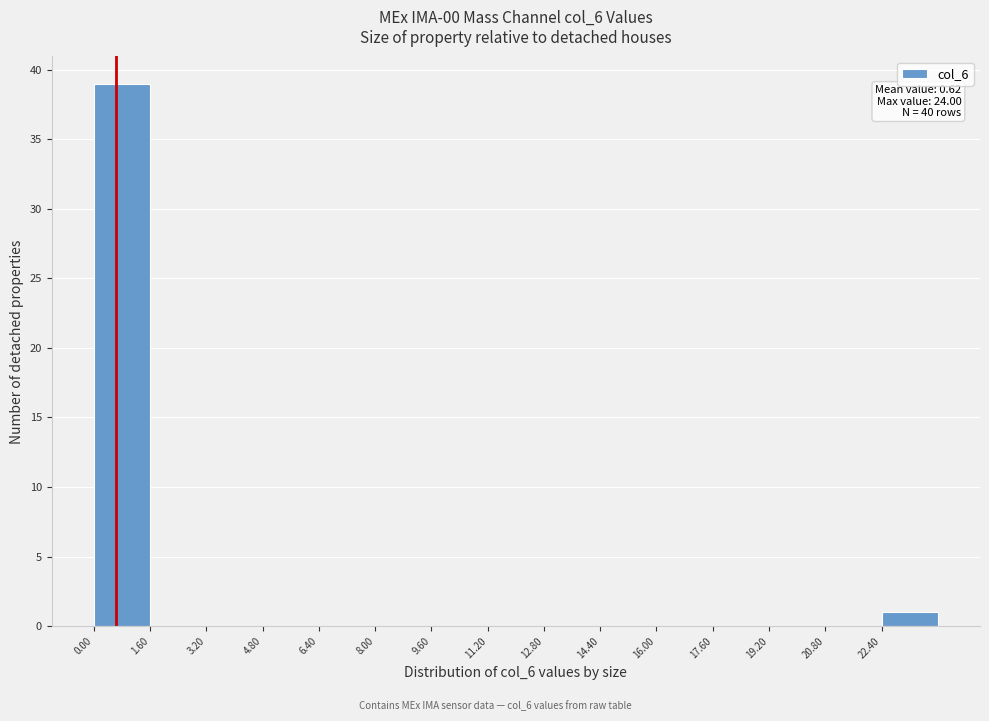

Which range on the x-axis has the tallest bar?

0.0 to 1.6